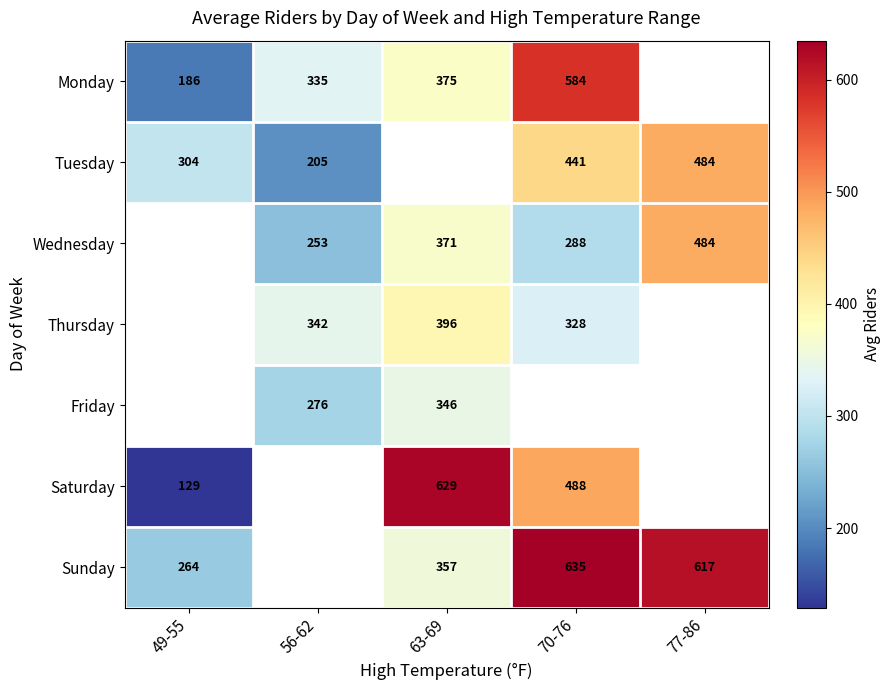

Is the value of Sunday at 77-86 greater than the value of Wednesday at 77-86?

Yes